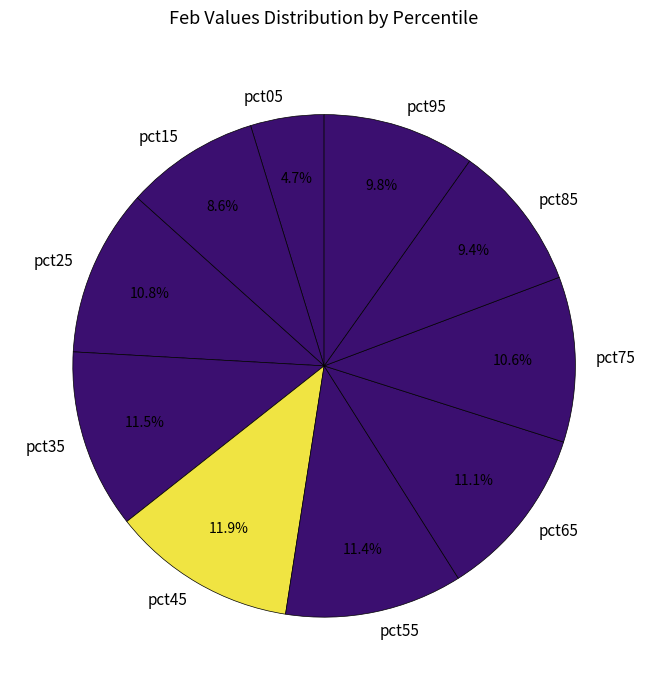

To the nearest percent, what is the combined percentage of pct95 and pct75?

20%